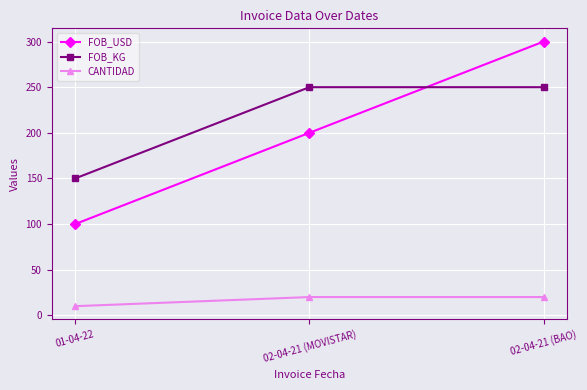

Reading left to right, list all the values displayed in this chart.

FOB_USD: 100	200	300
FOB_KG: 150	250	250
CANTIDAD: 10	20	20